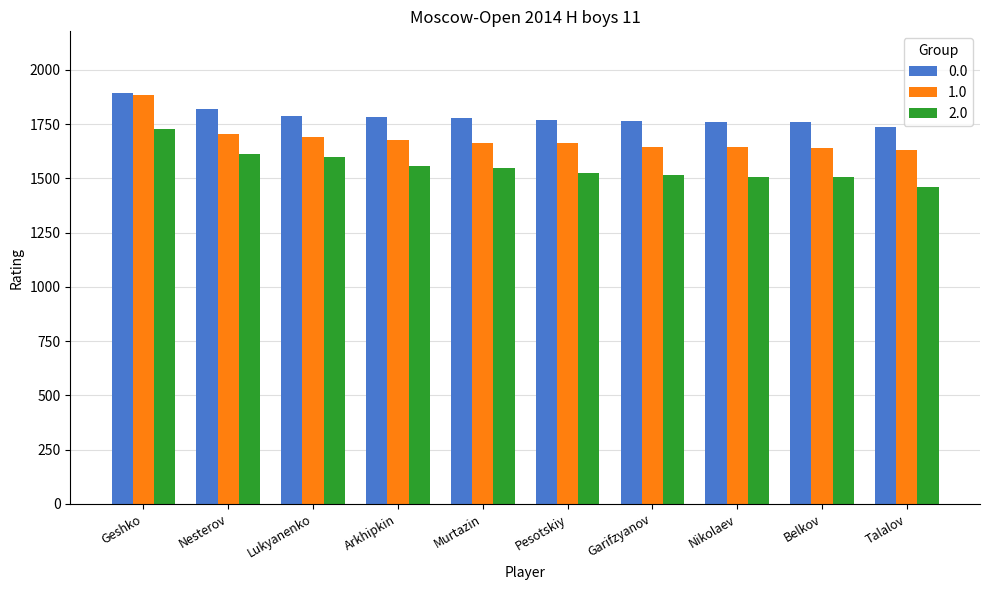

The 2.0 series shows 1000 at Geshko. True or false?

False